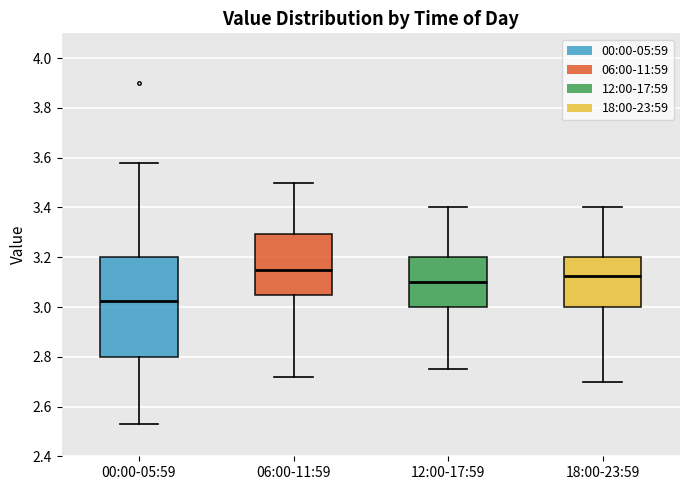

Reading left to right, transcribe this box plot: for each box, give where its median line is, the range the box spans, and where its two whiskers end, as read against the y-axis. The values are not printed on the chart, so give them approximately, as read against the axis.

00:00-05:59: median 3.02, box 2.80 to 3.20, whiskers 2.54 to 3.58
06:00-11:59: median 3.16, box 3.06 to 3.30, whiskers 2.72 to 3.50
12:00-17:59: median 3.10, box 3.00 to 3.20, whiskers 2.76 to 3.40
18:00-23:59: median 3.12, box 3.00 to 3.20, whiskers 2.70 to 3.40